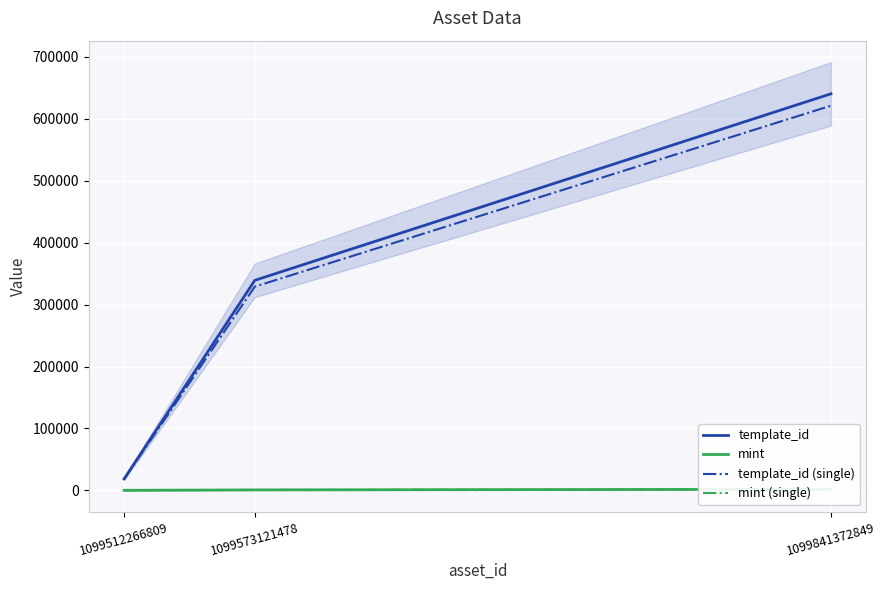

The mint series shows 1739.0 at 1099841372849. True or false?

True